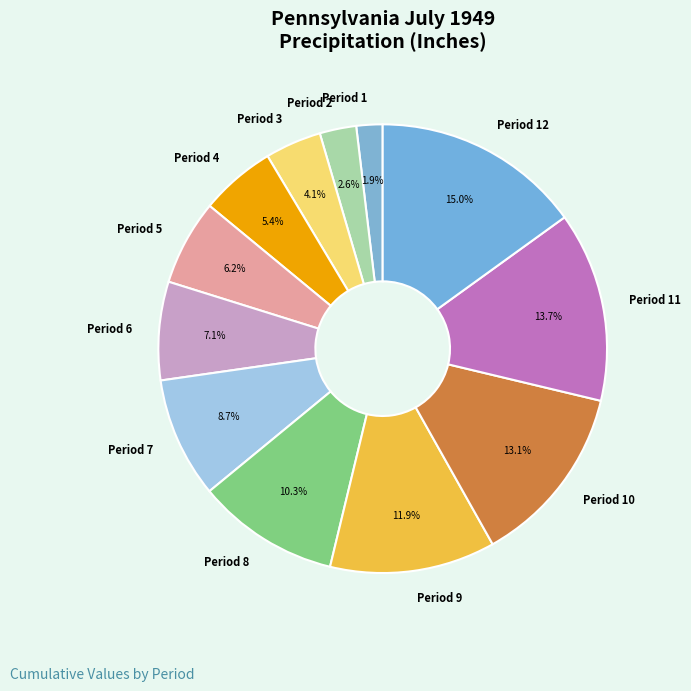

Approximately how many times larger is the value at Period 3 compared to Period 10?

0.3